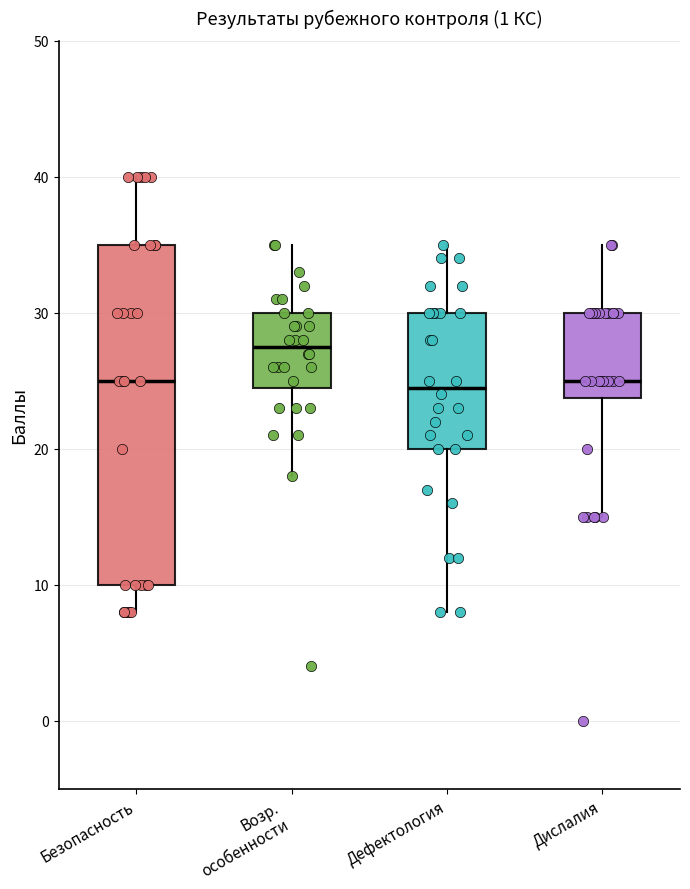

Reading left to right, transcribe this box plot: for each box, give where its median line is, the range the box spans, and where its two whiskers end, as read against the y-axis. The values are not printed on the chart, so give them approximately, as read against the axis.

Безопасность: median 25, box 10 to 35, whiskers 8 to 40
Возр. особенности: median 28, box 25 to 30, whiskers 18 to 35
Дефектология: median 25, box 20 to 30, whiskers 8 to 35
Дислалия: median 25, box 24 to 30, whiskers 15 to 35